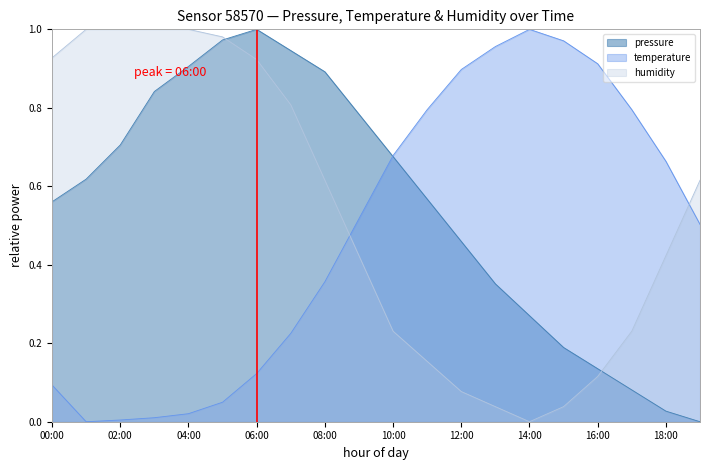

How many data points in temperature are above 0?

19